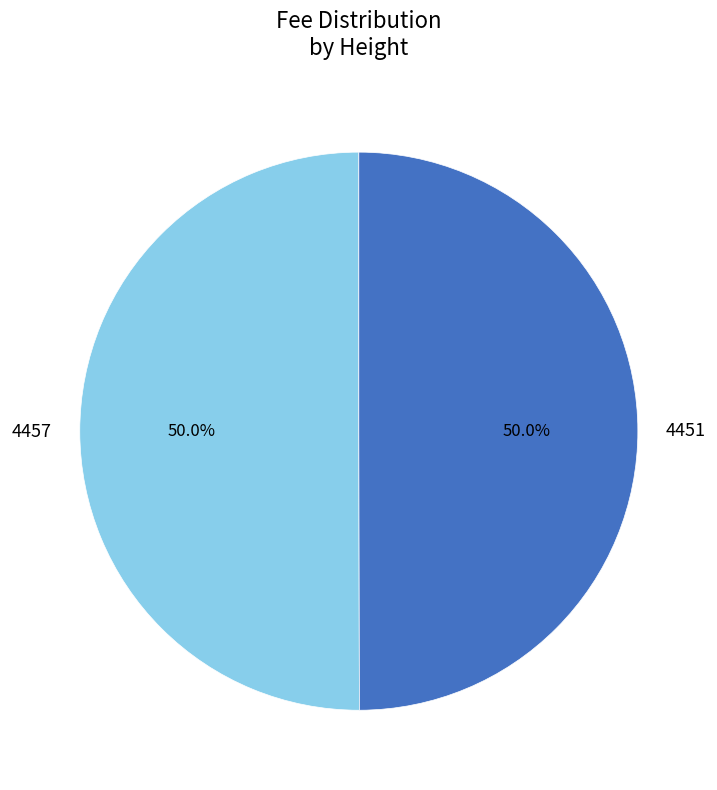

Count the number of slices in the pie.

2